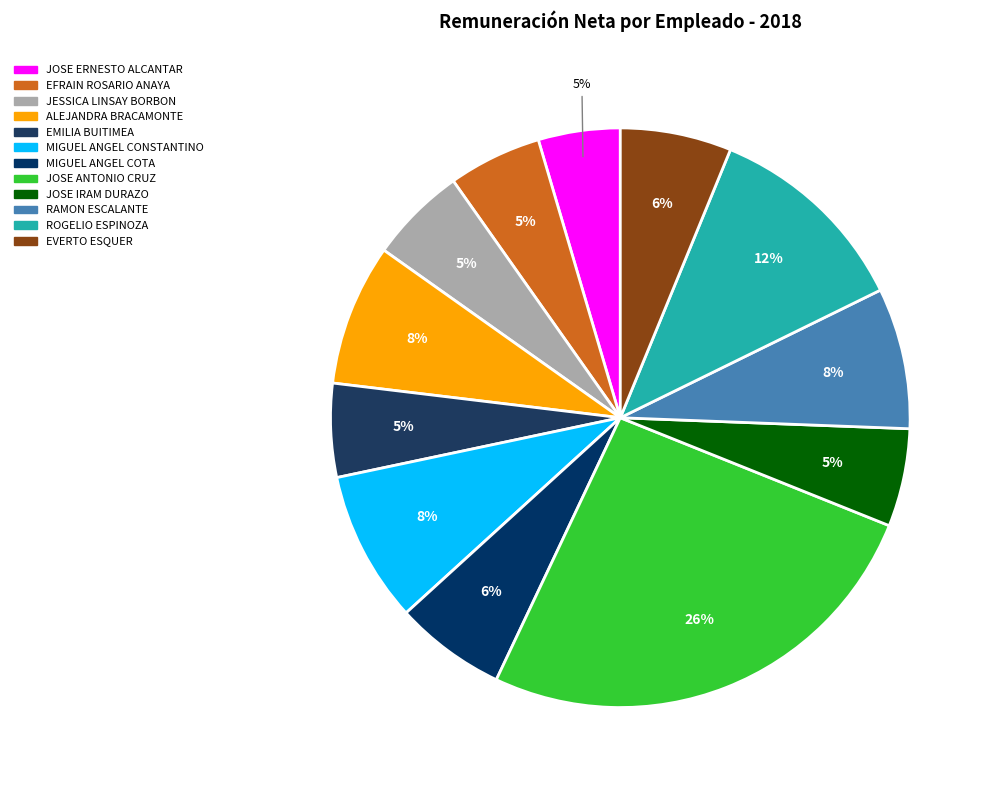

Count the number of slices in the pie.

12